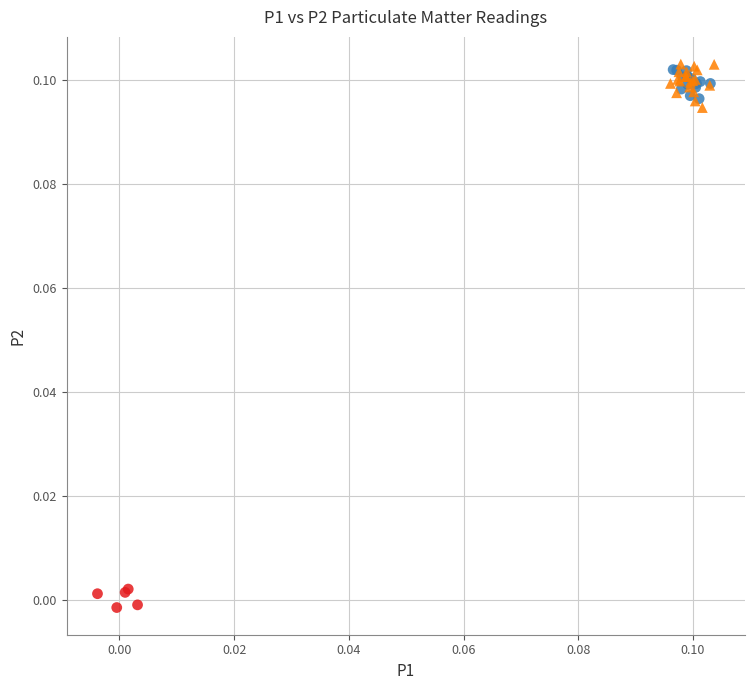

What are all the series names shown in the legend?

F, M